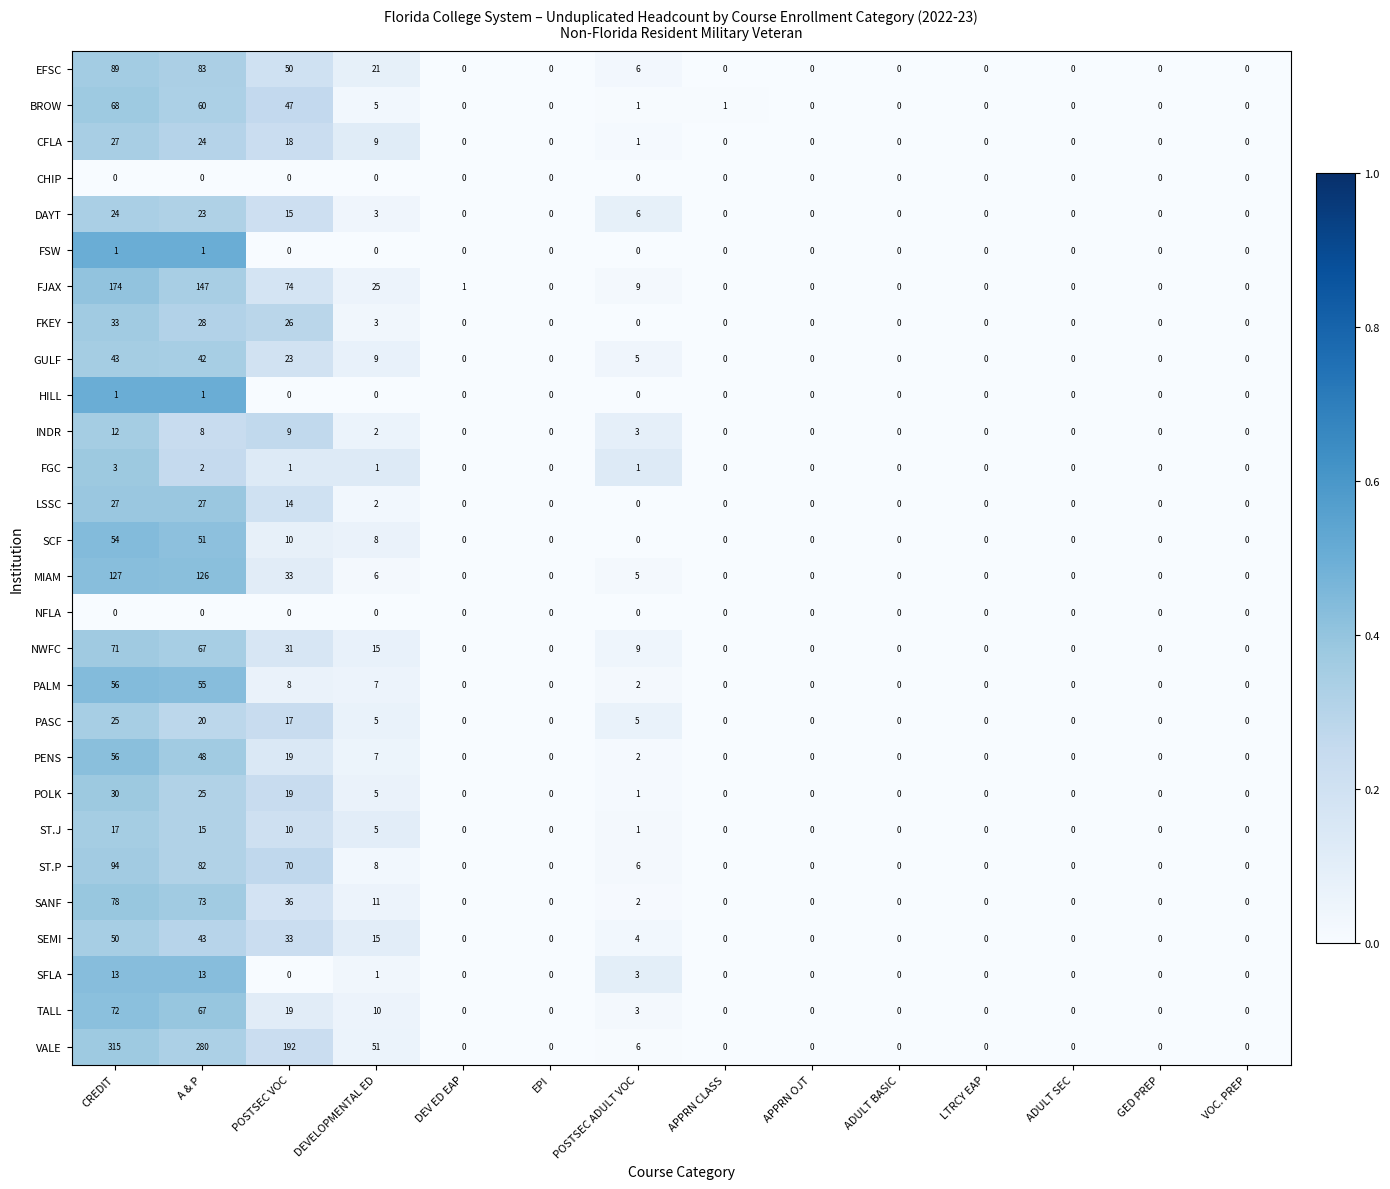

How many data points does each series have?

14